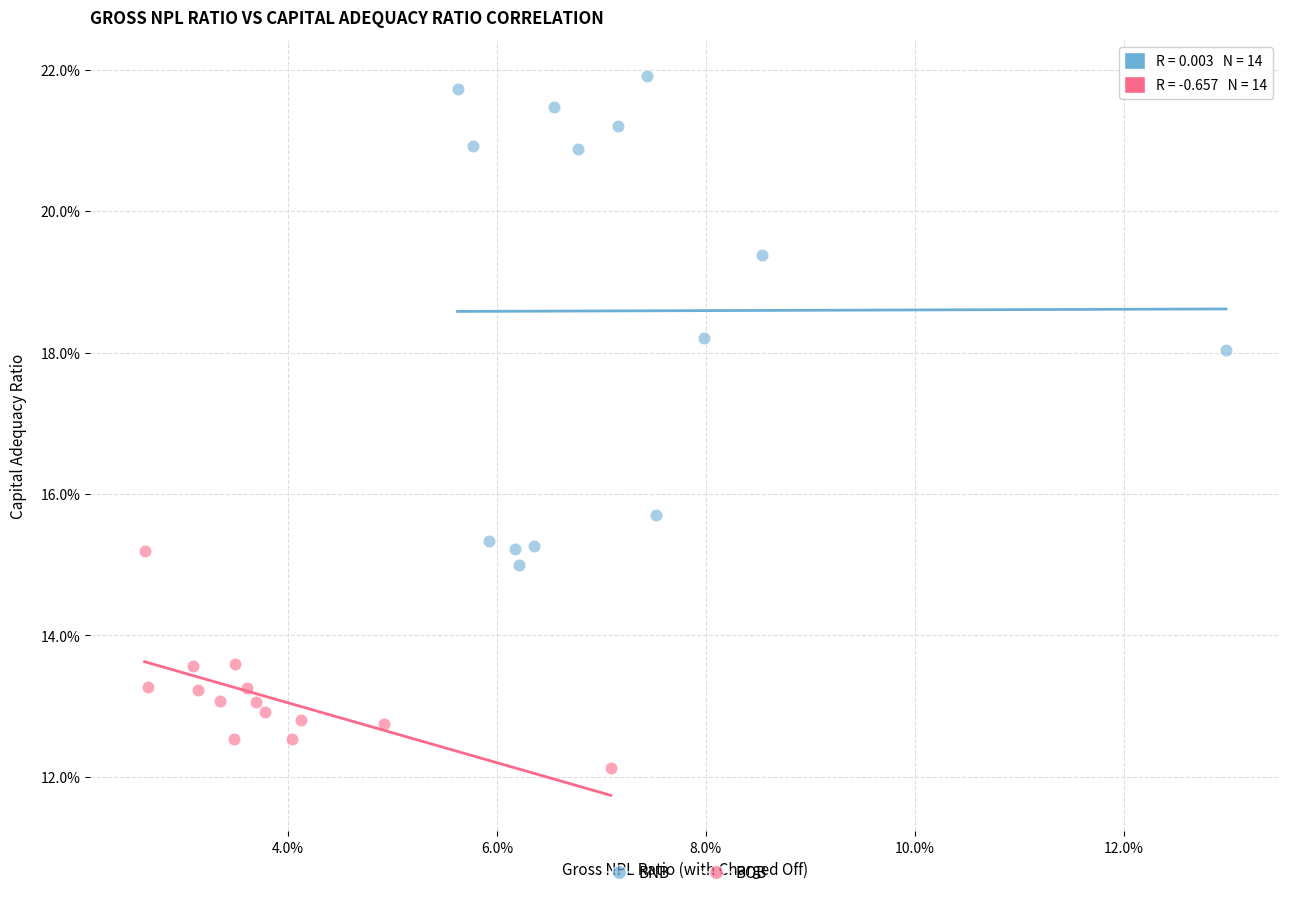

What are all the series names shown in the legend?

BNB, BOB